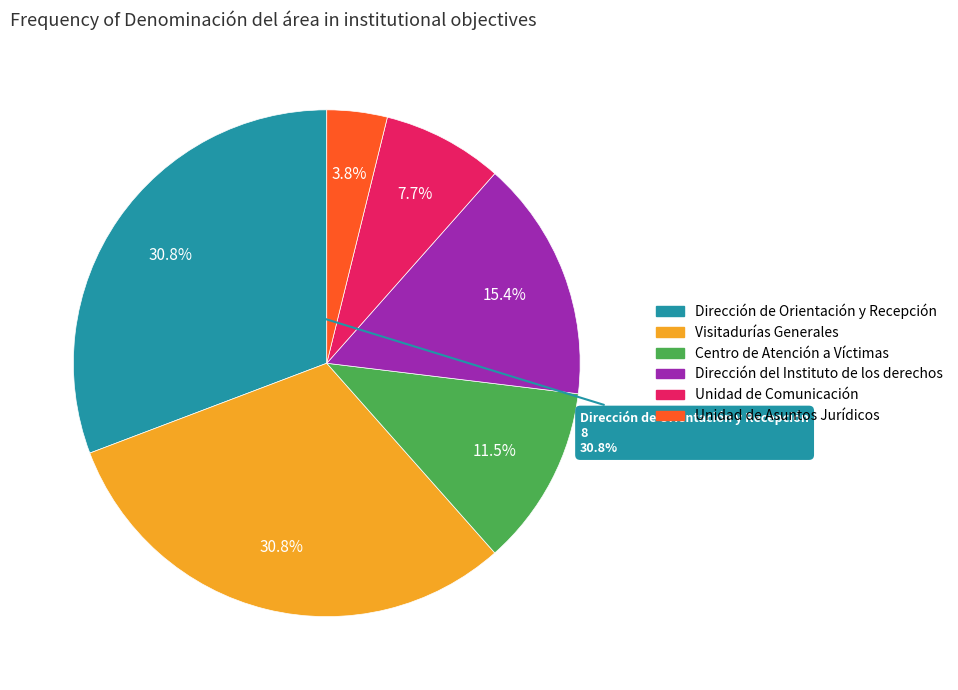

Which category has the smallest portion of the pie?

Unidad de Asuntos Jurídicos